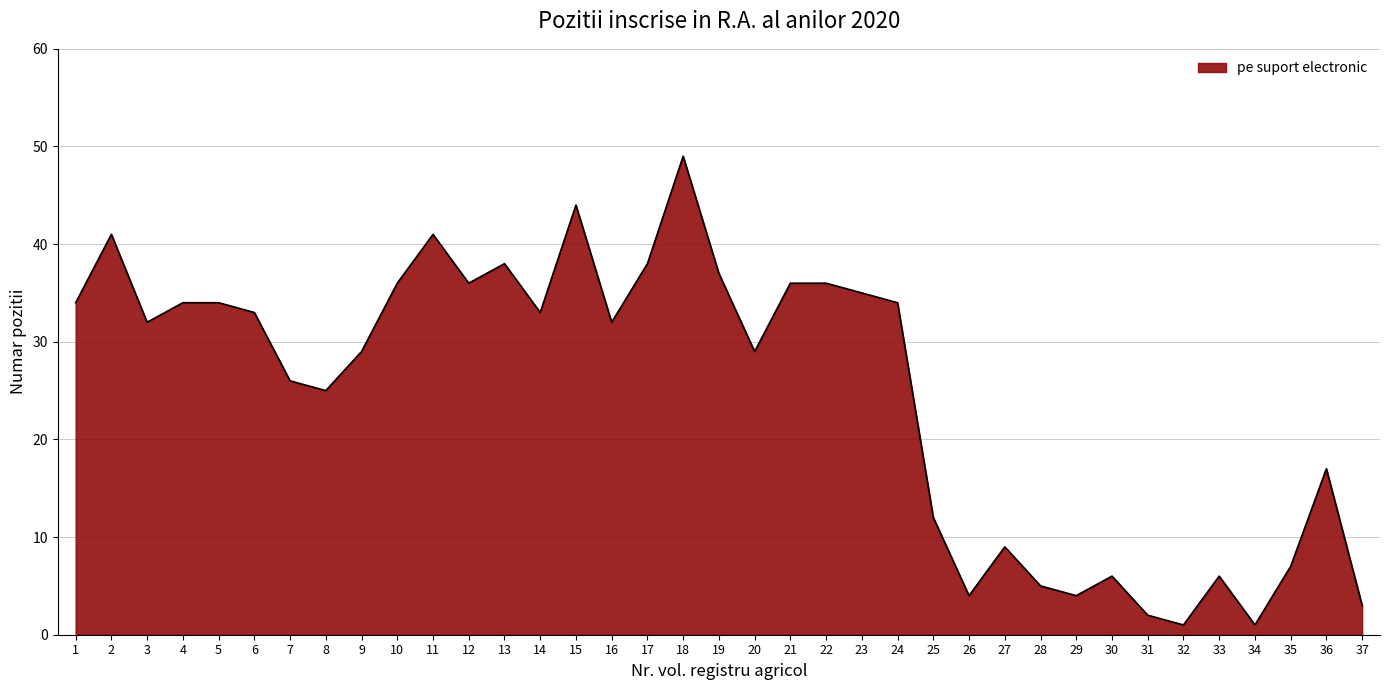

The chart shows a value of 41 at 2. True or false?

True